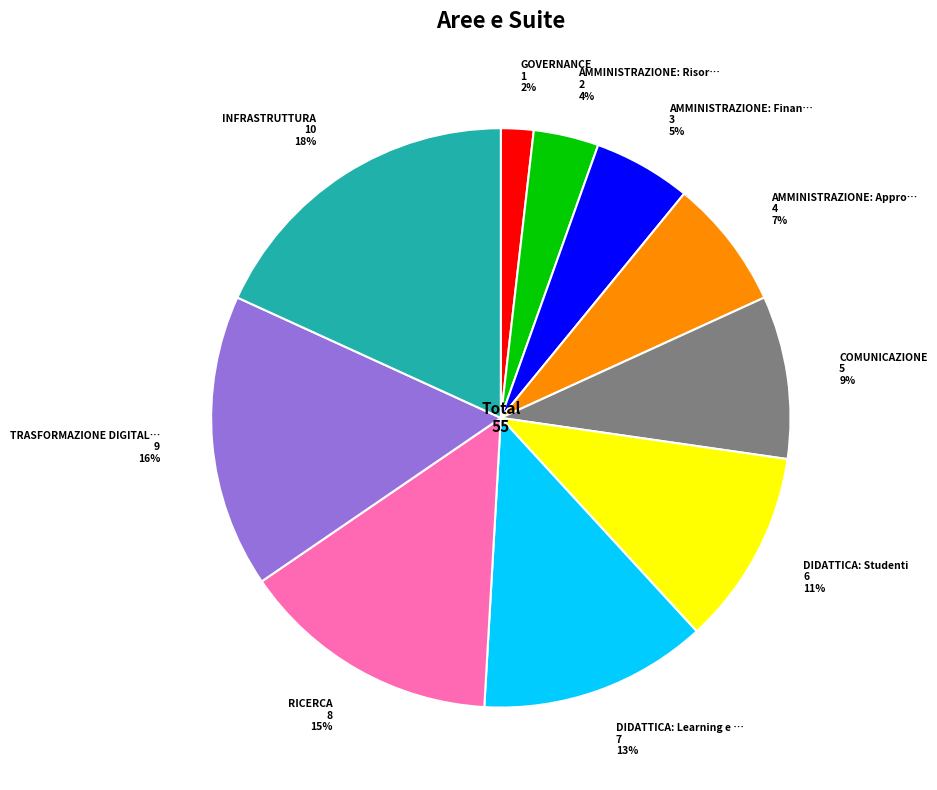

Between AMMINISTRAZIONE: Appro… 4 7% and RICERCA 8 15%, which is larger?

RICERCA 8 15%